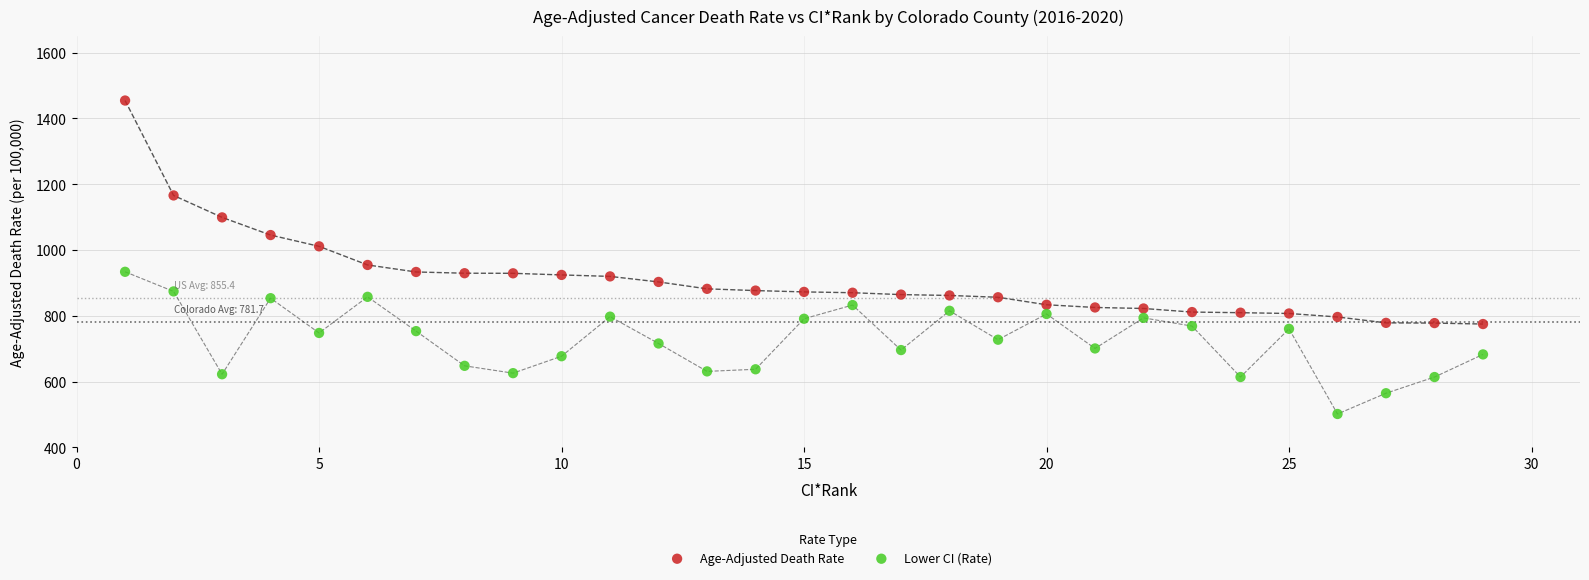

What are all the series names shown in the legend?

Age-Adjusted Death Rate, Lower CI (Rate)